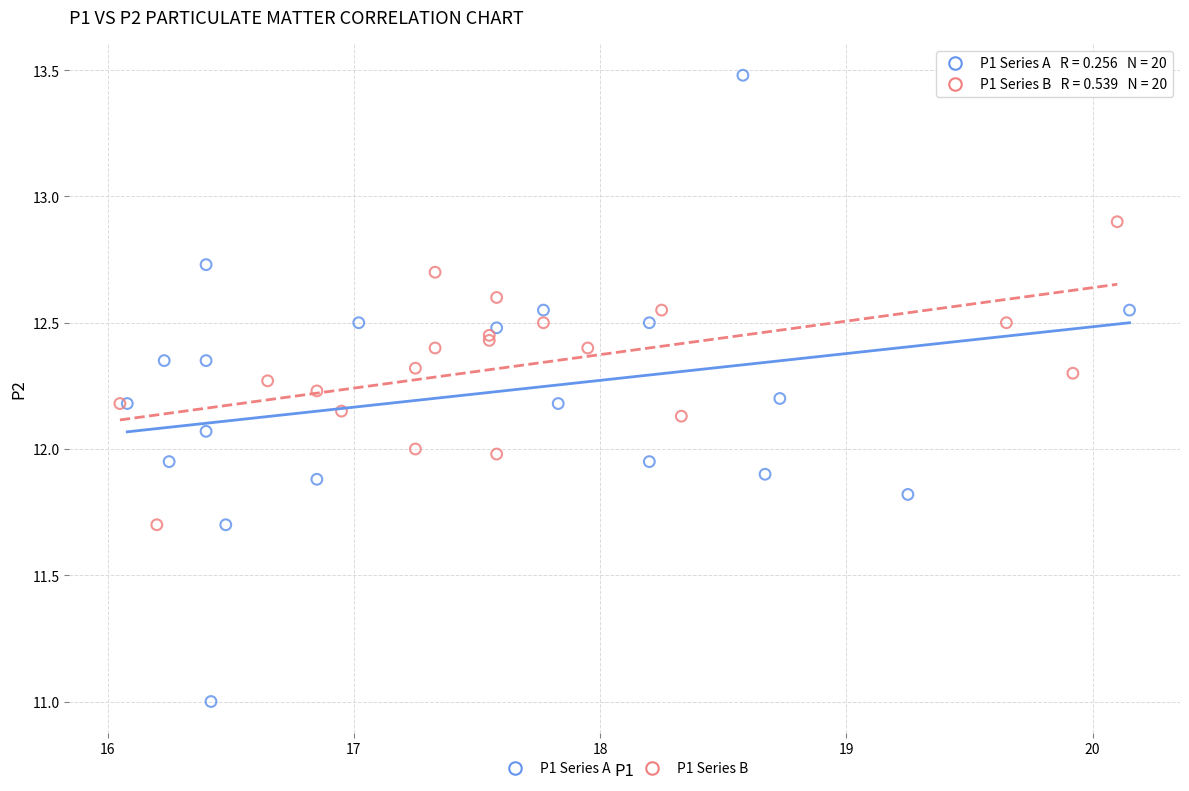

Which series reaches the maximum Y coordinate?

P1 Series A